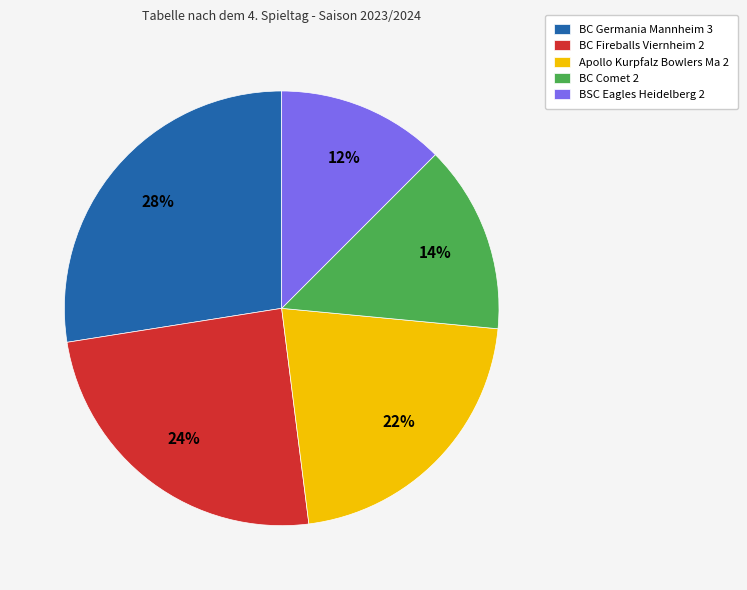

Count the number of slices in the pie.

5